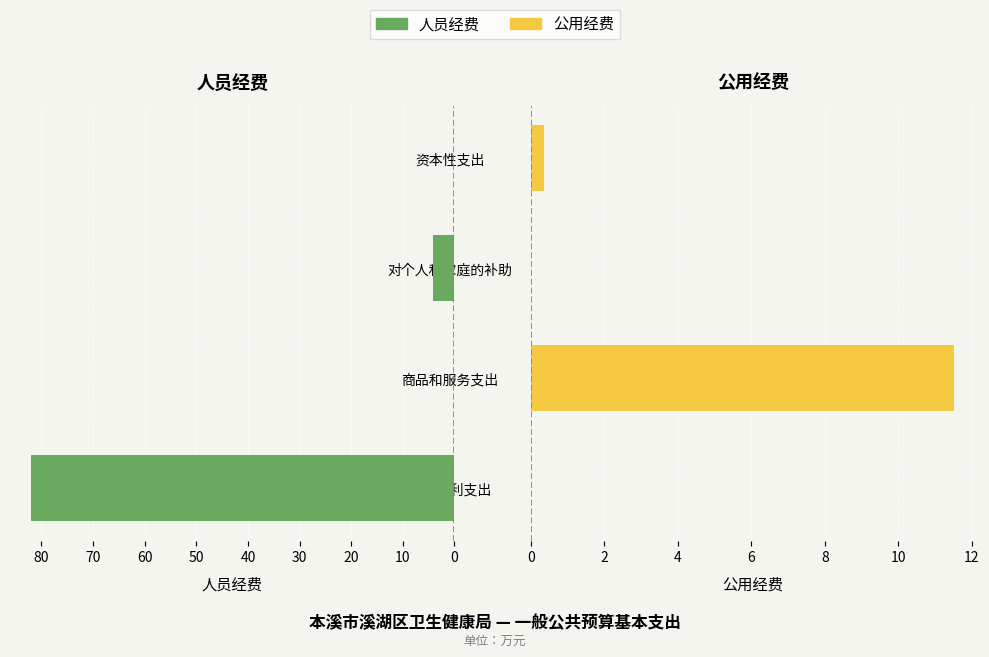

How many categories are shown in the chart?

4